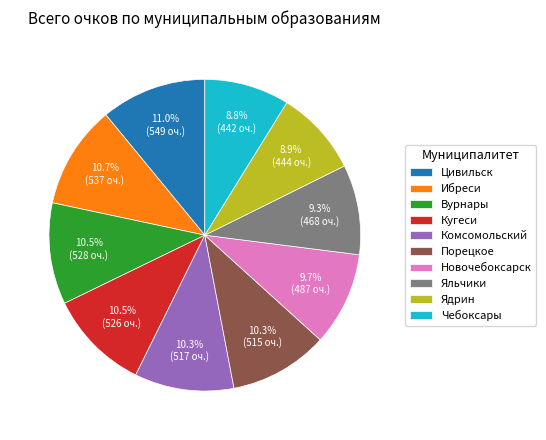

Is there any slice that represents more than half of the pie?

No